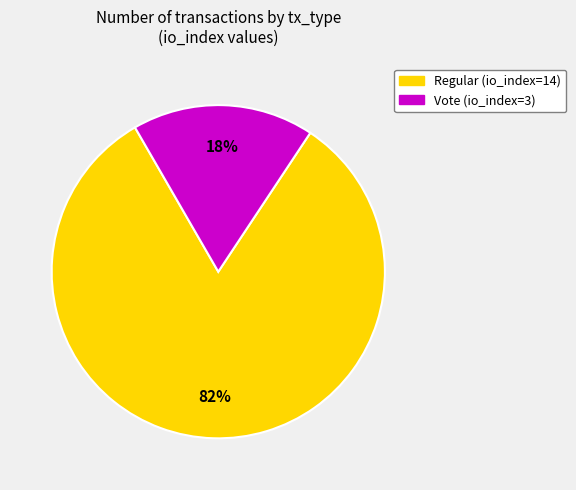

To the nearest percent, what percentage of the pie is Regular (io_index=14)?

82%